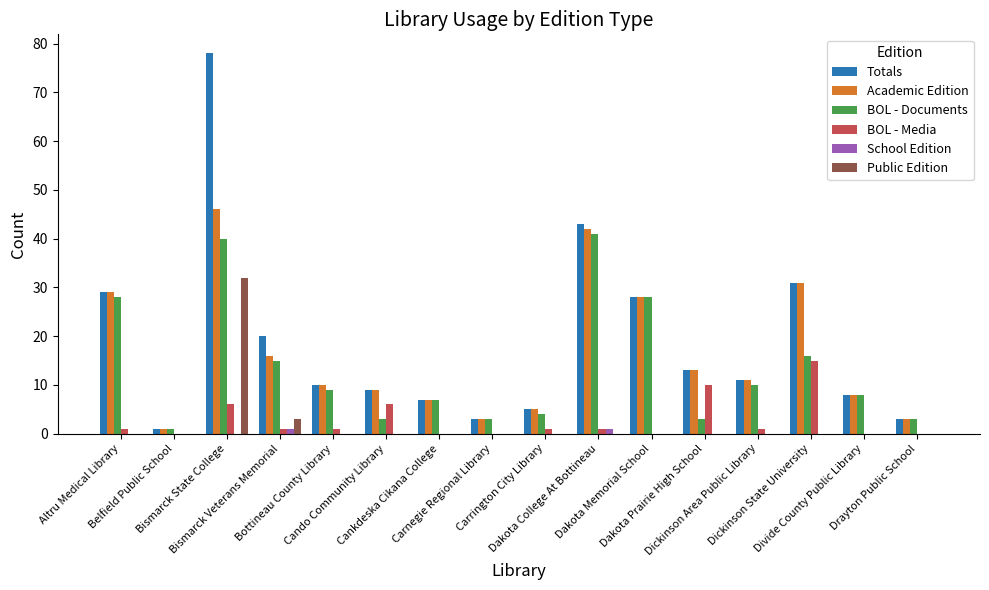

What is the greatest value displayed?

78